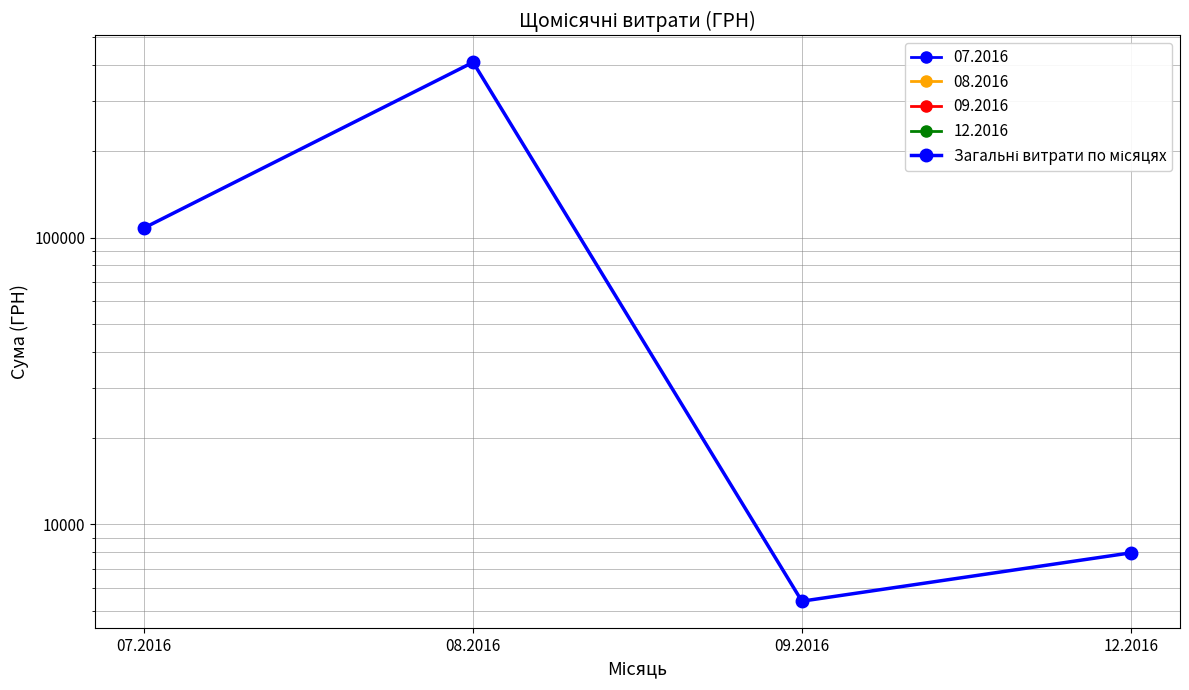

True or false: the data has more than 2 interior local peaks.

False